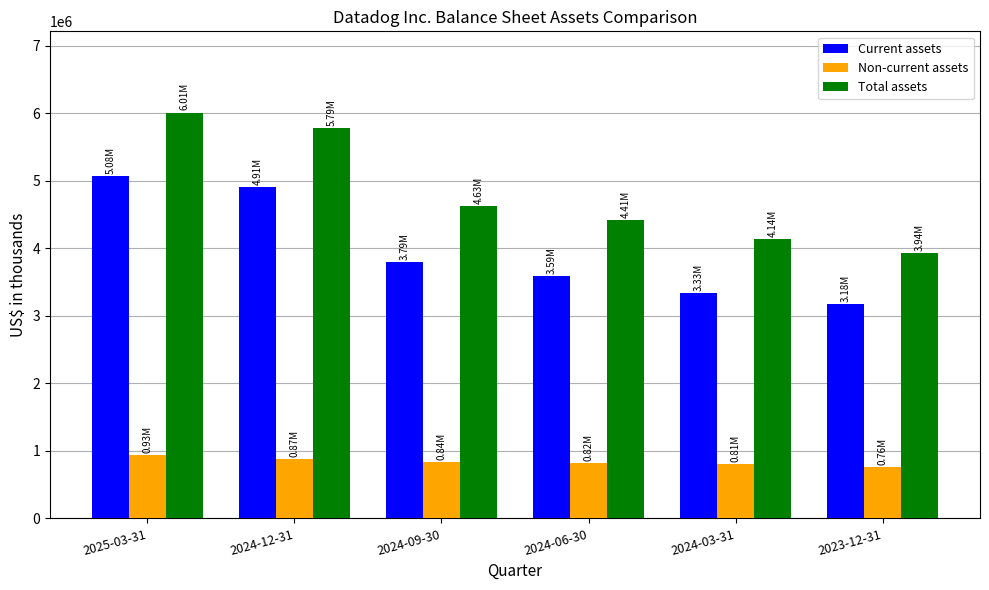

What is the lowest value of the Current assets series?

3178137